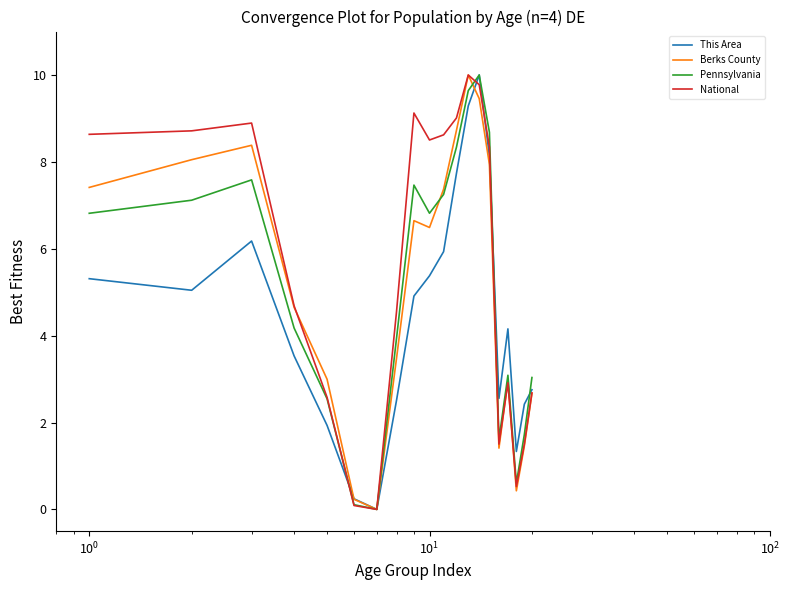

Which series has the largest total across all categories?

National